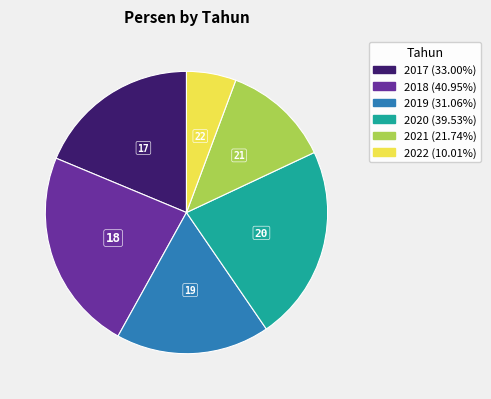

Is it true that 2018 is 23% of the pie?

True